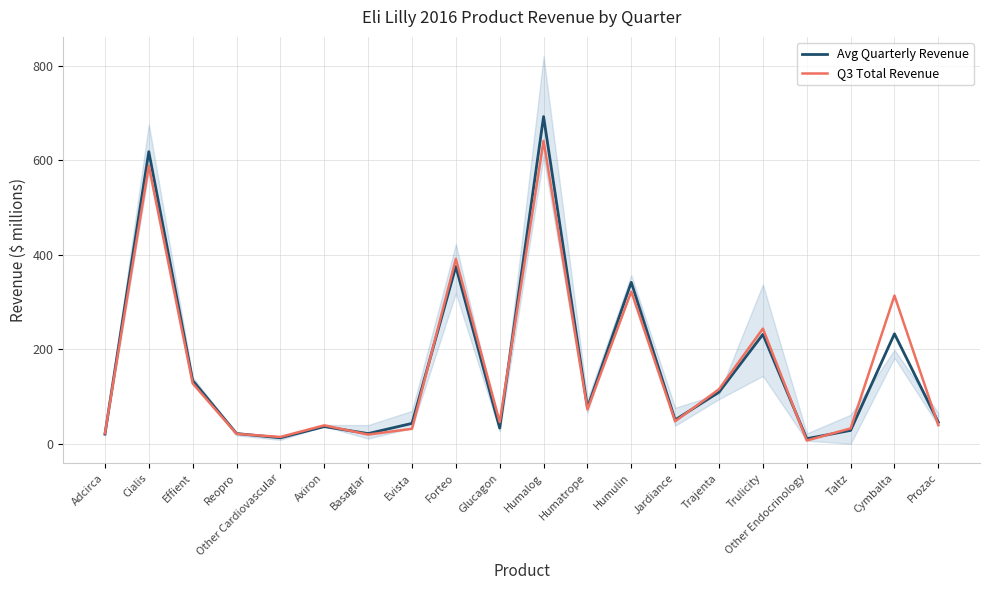

In Q3 Total Revenue, how many points are lower than both neighbors (excluding endpoints)?

6